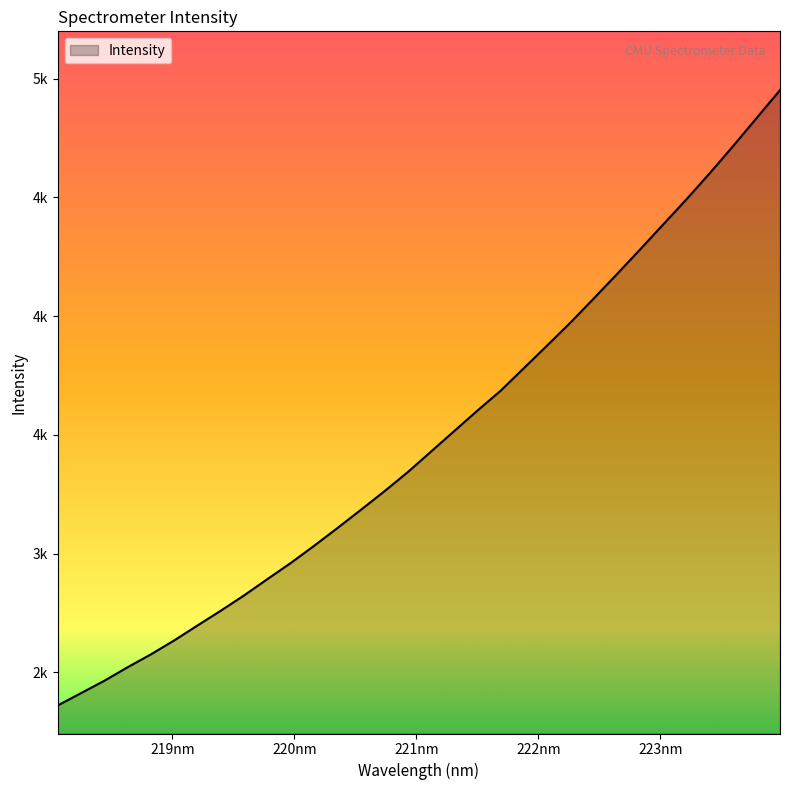

Does the chart have visible grid lines?

No